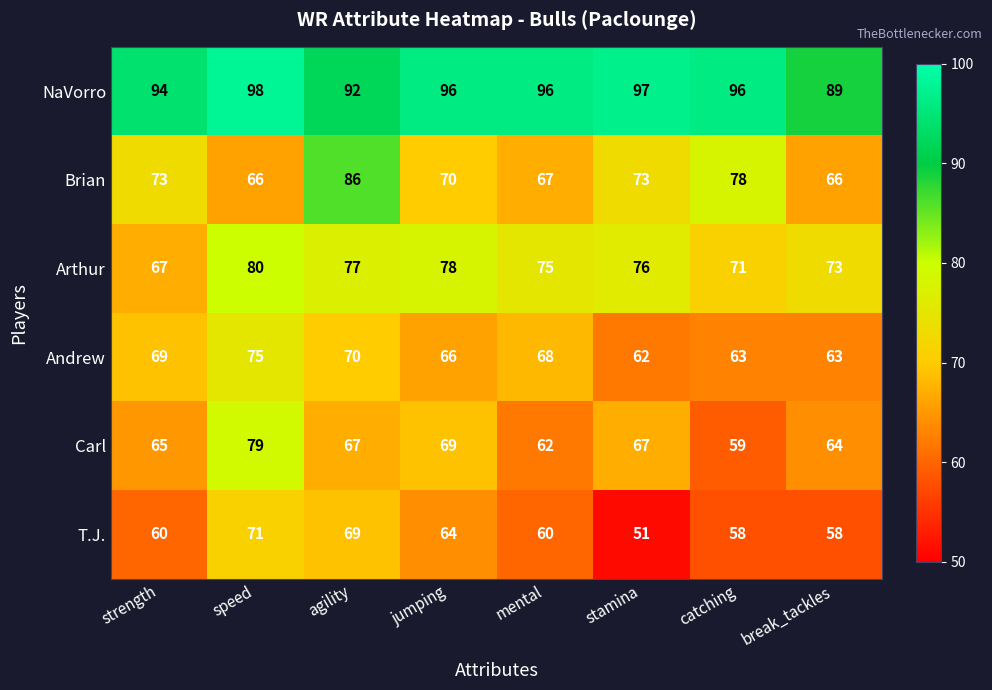

What is the greatest value displayed?

98